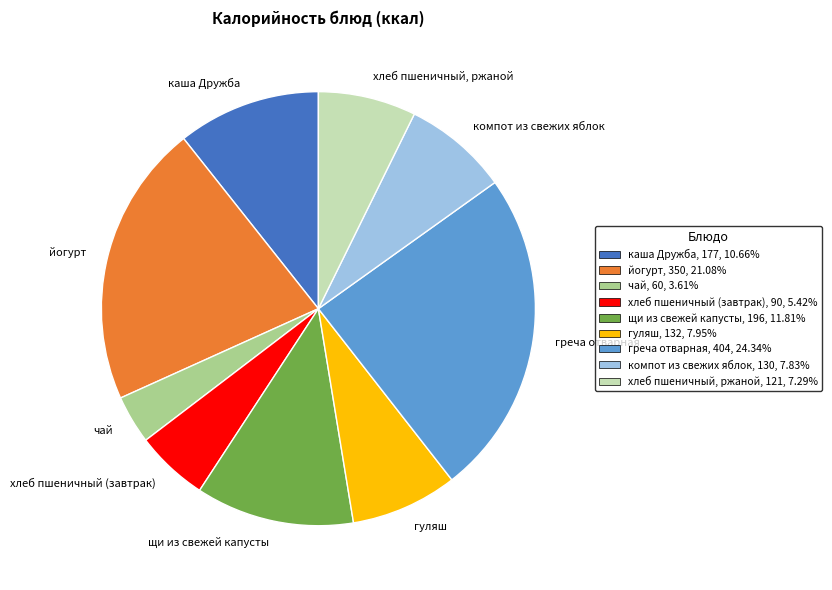

How many slices are in this pie chart?

9